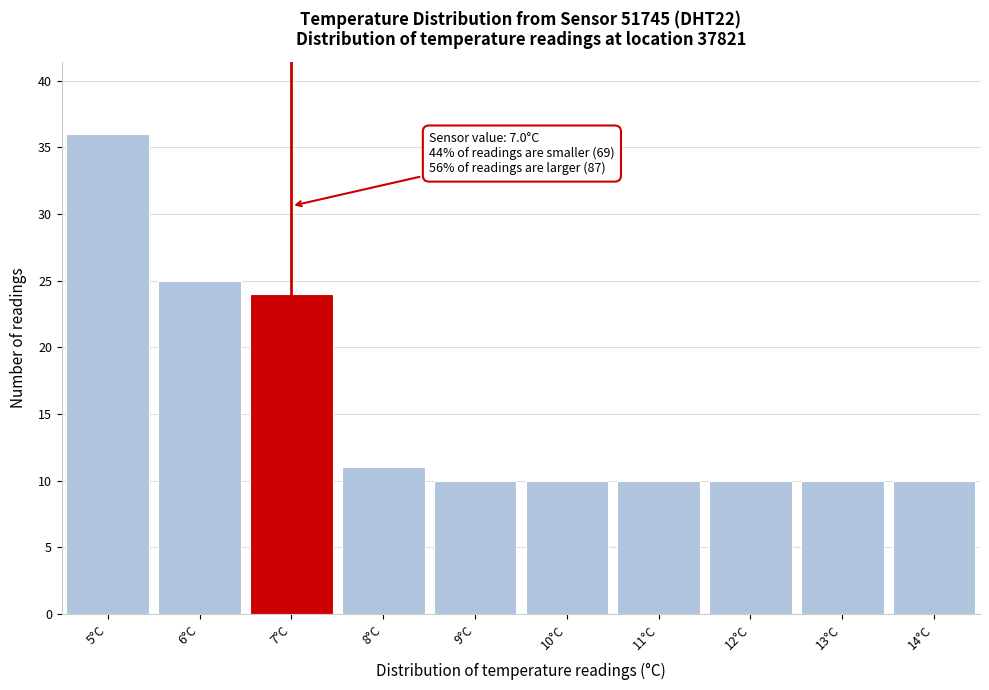

Over which range of the x-axis is the bar tallest?

4.5 to 5.5